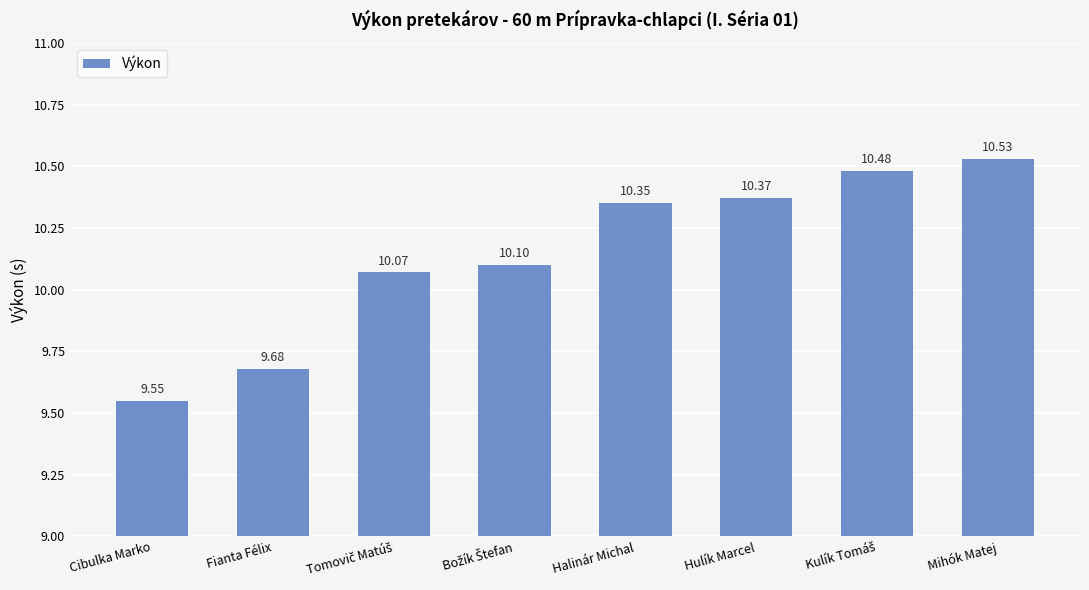

Which label corresponds to the smallest value in the chart?

Cibulka Marko